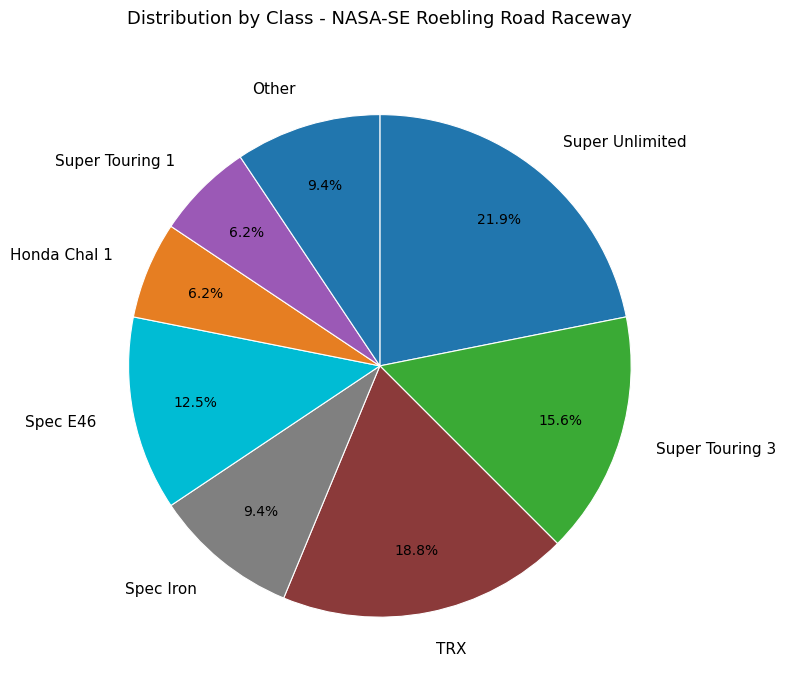

The Super Touring 3 slice represents 22% of the pie. True or false?

False